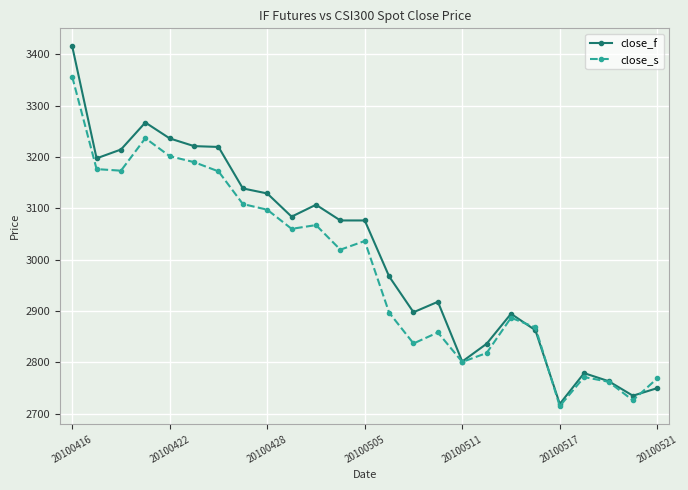

What is the value of the close_f point at the 2nd from the left?

3197.4